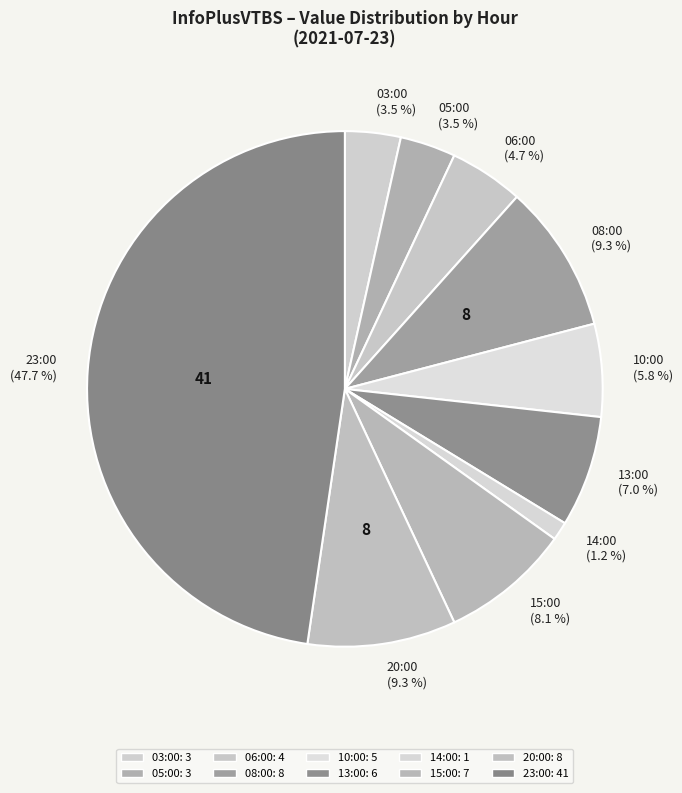

What is the ratio of the value at 06:00 to the value at 05:00?

1.3